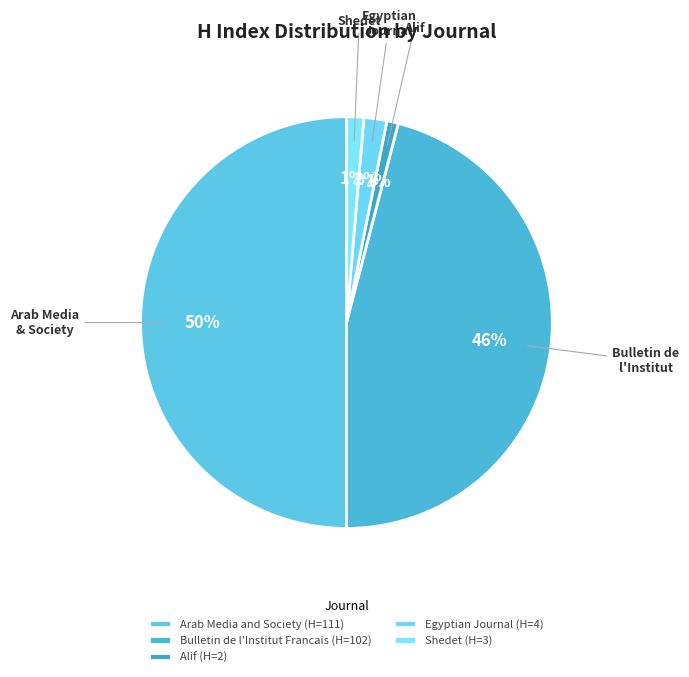

Does any single category account for the majority?

No